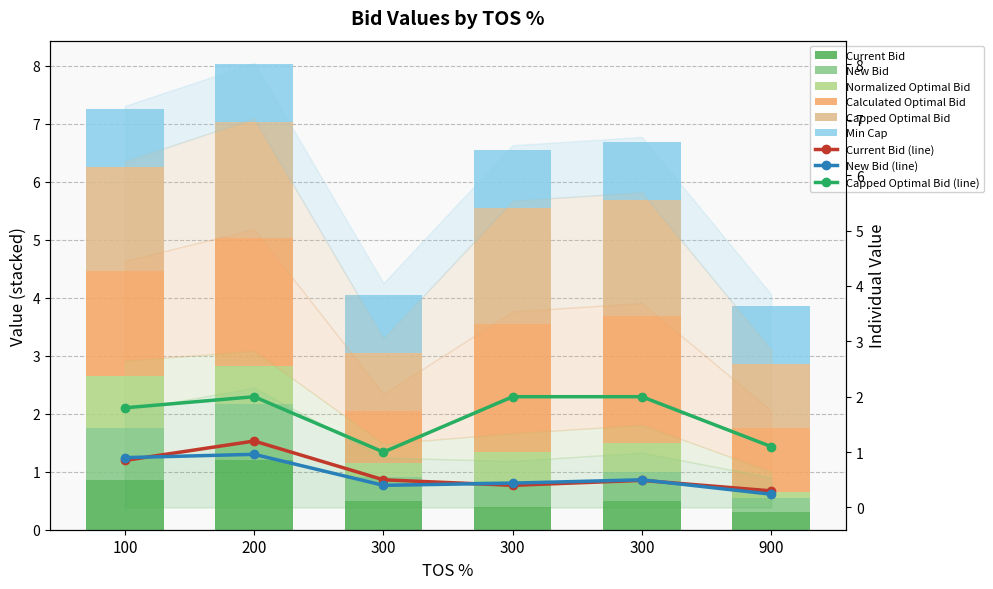

The value of New Bid at 100 is 1.4. True or false?

False